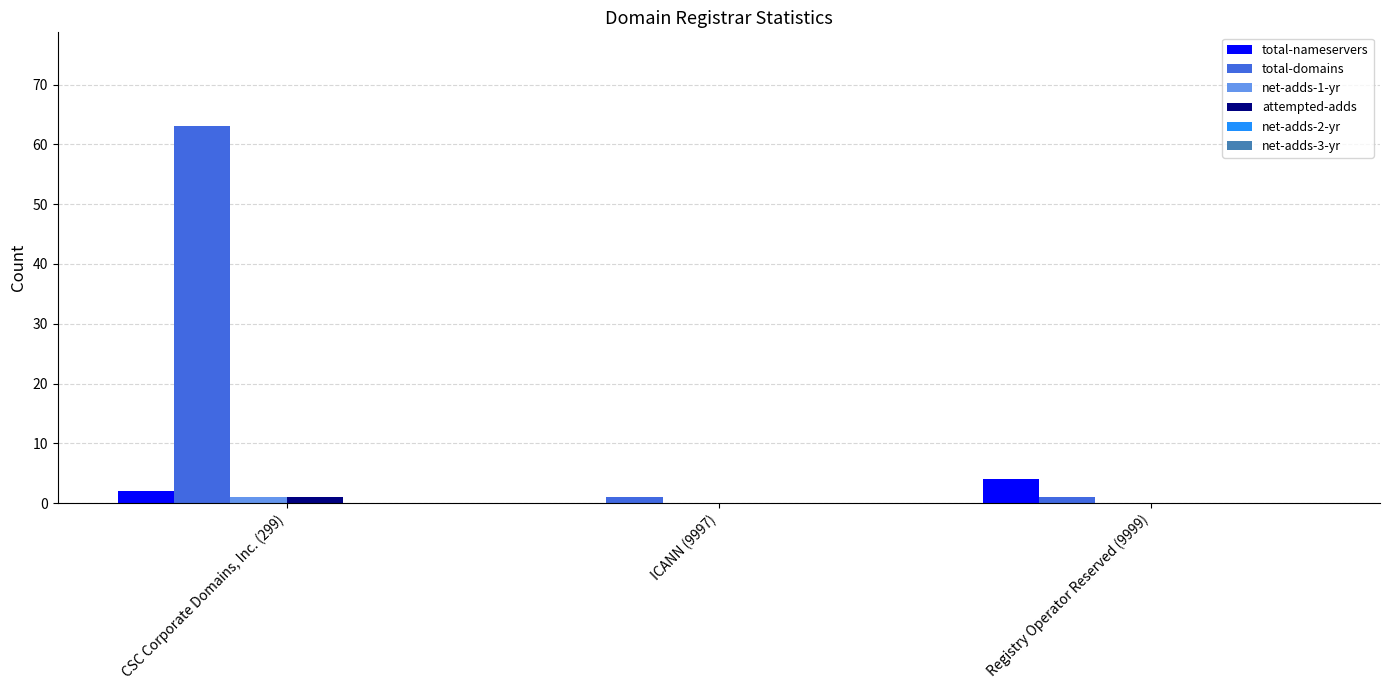

At which category is the sum across all series the highest?

CSC Corporate Domains, Inc. (299)